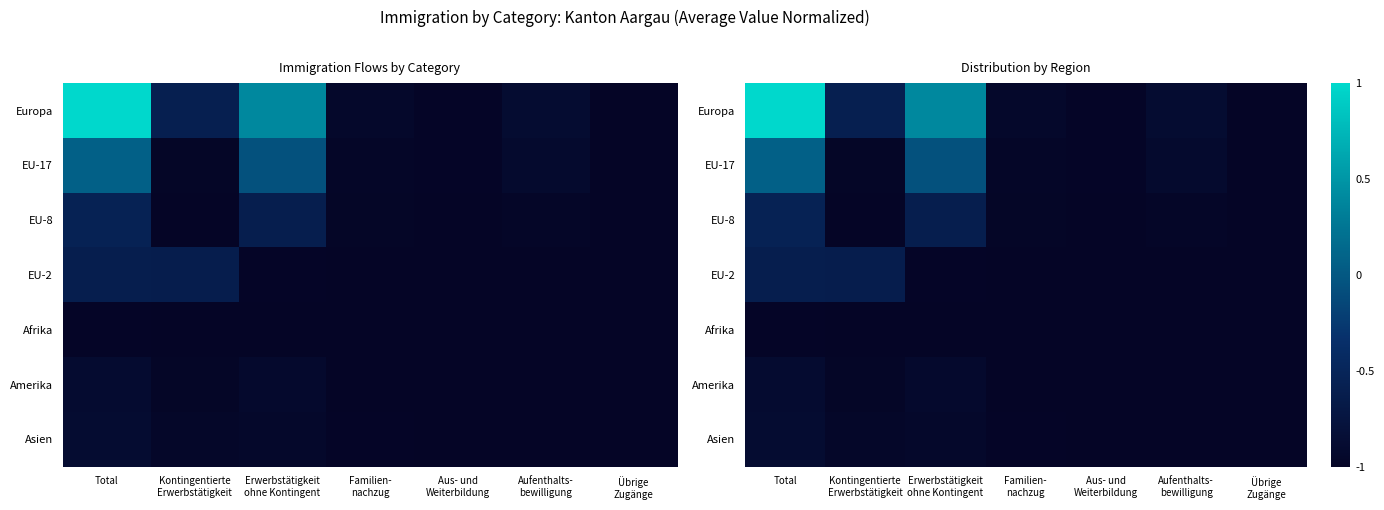

At which category is the sum across all series the highest?

Total